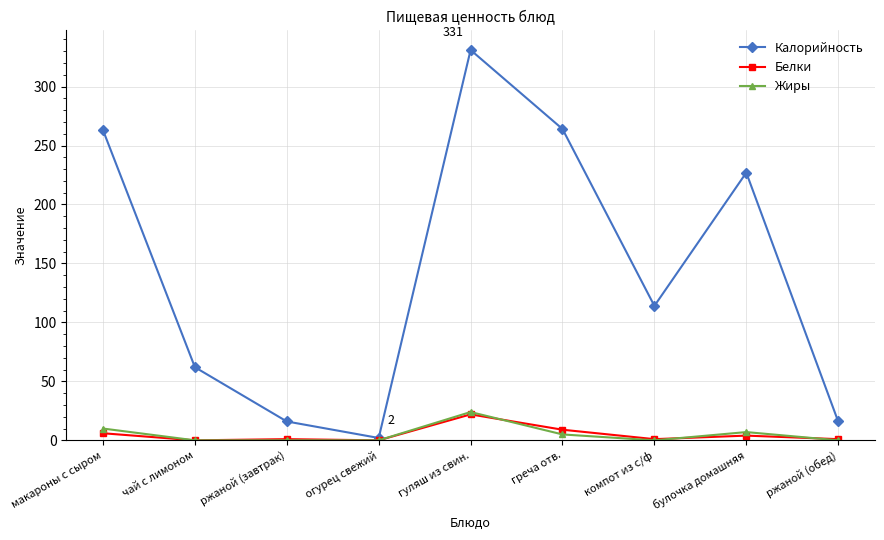

What is the difference between the second highest and minimum values in the Белки series?

9